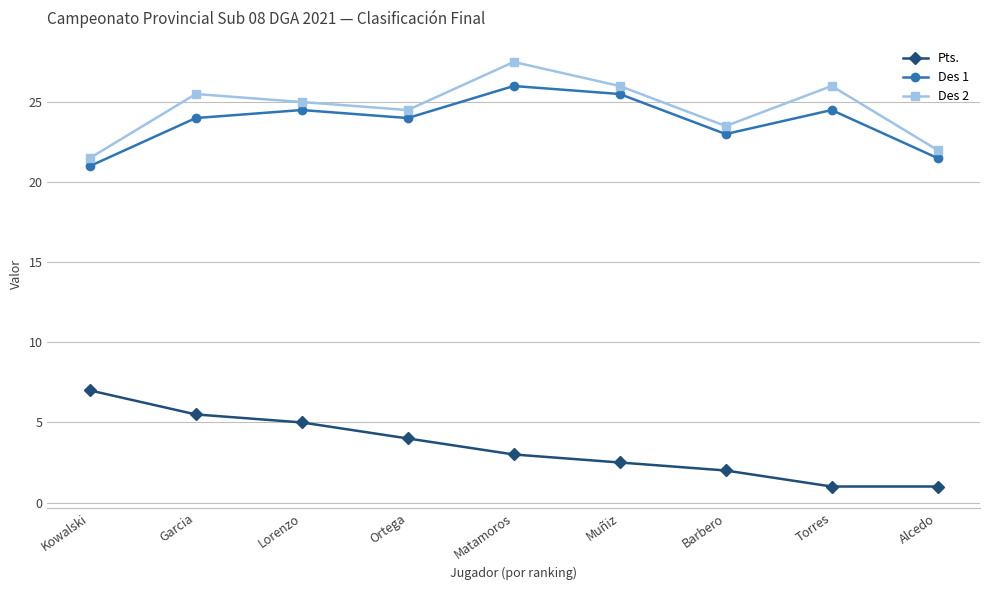

Is it true that Des 2 equals 32.9 at Ortega?

False